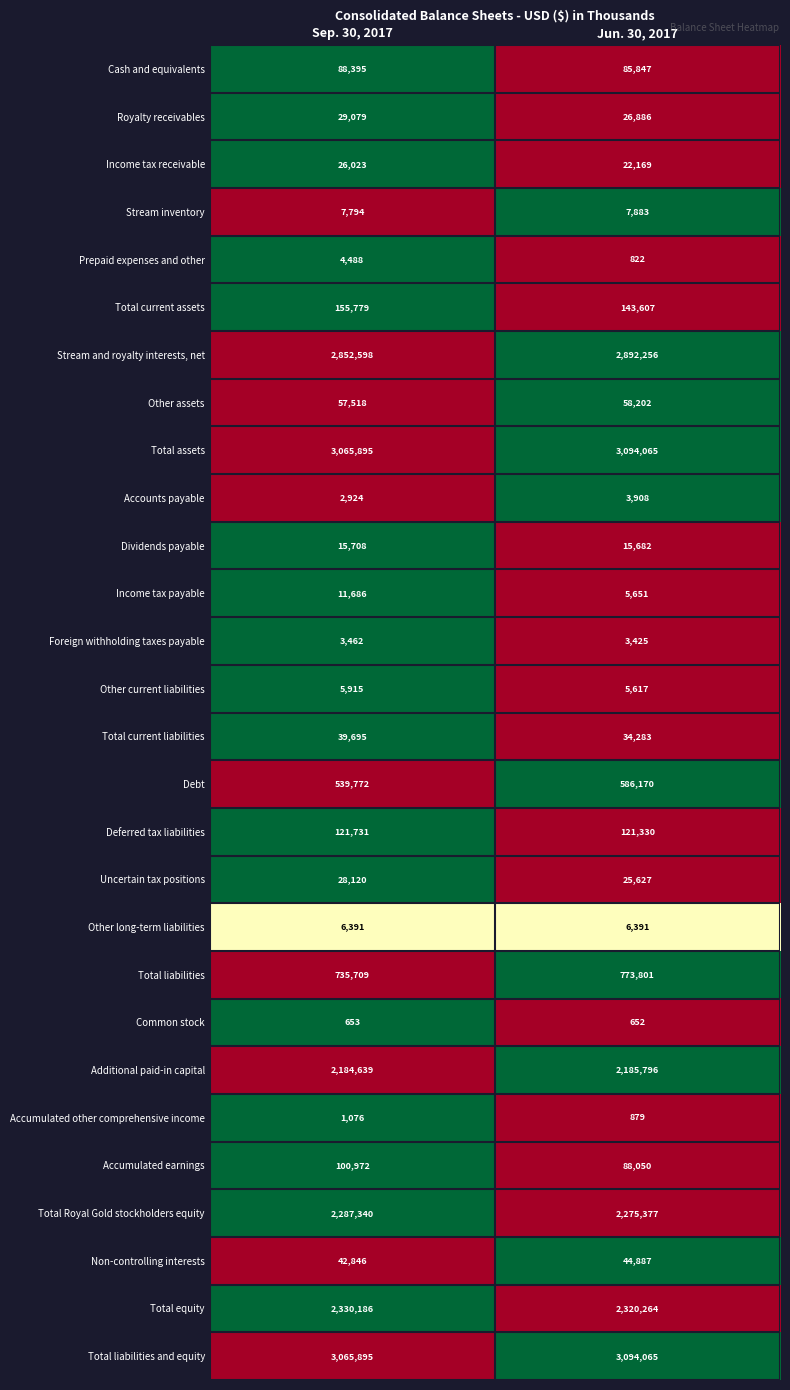

Rank the categories by Accumulated other comprehensive income value from highest to lowest.

Sep. 30, 2017, Jun. 30, 2017